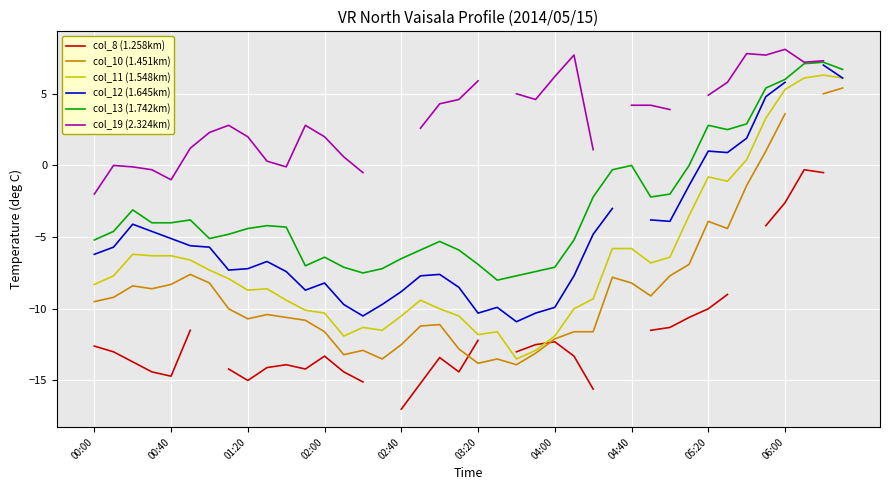

True or false: col_11 (1.548km) and col_13 (1.742km) intersect in this chart.

False